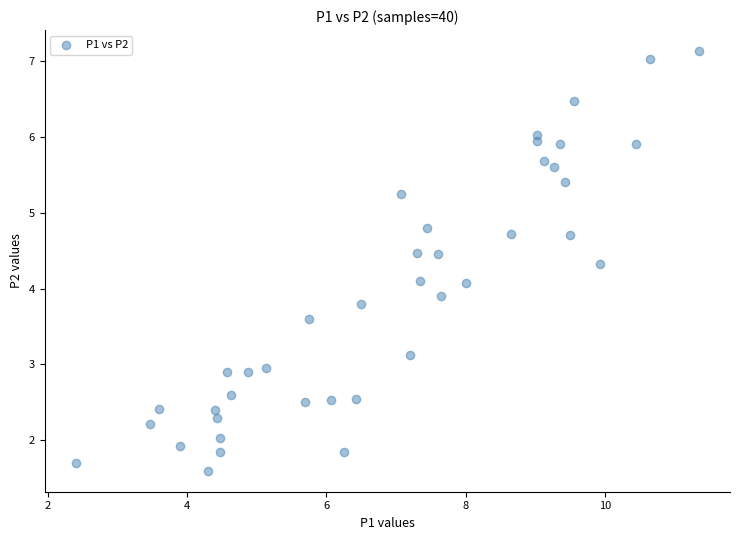

What is the range of X values (max minus min)?

8.9